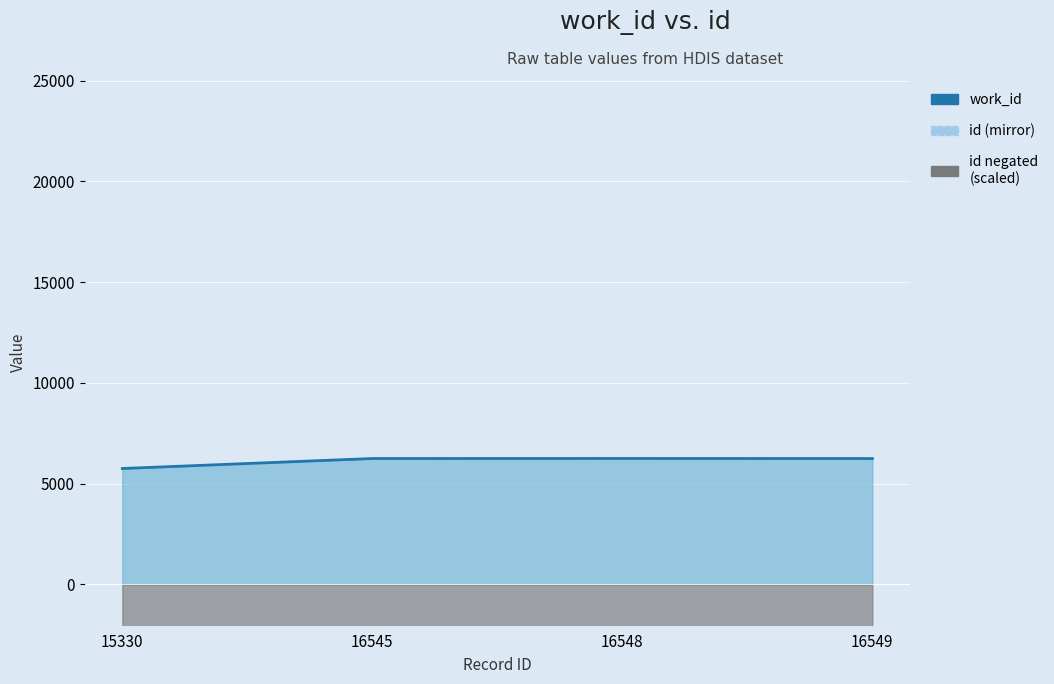

What is the spread (max minus min) of values at 16548?

22797.0